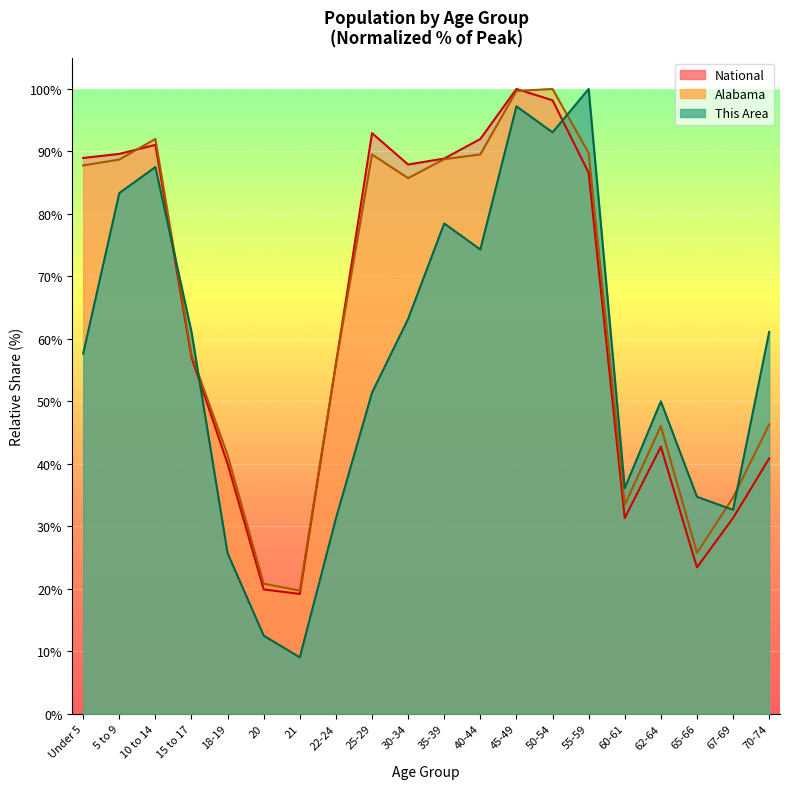

Which series changed the most between 22-24 and 35-39?

This Area